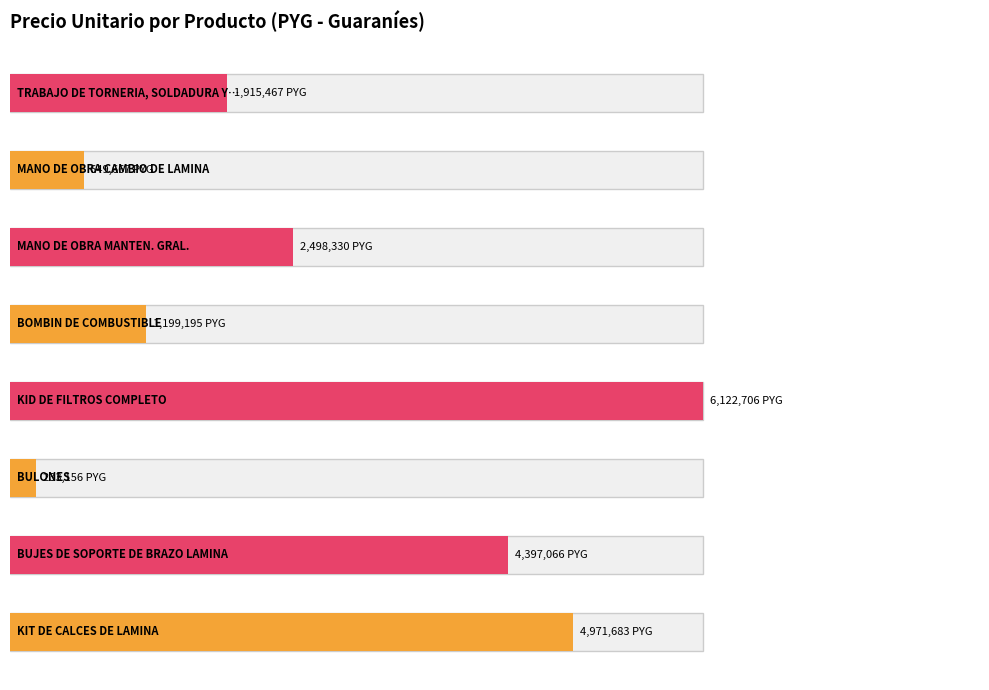

Which has a higher value, BUJES DE SOPORTE DE BRAZO LAMINA or KIT DE CALCES DE LAMINA?

KIT DE CALCES DE LAMINA